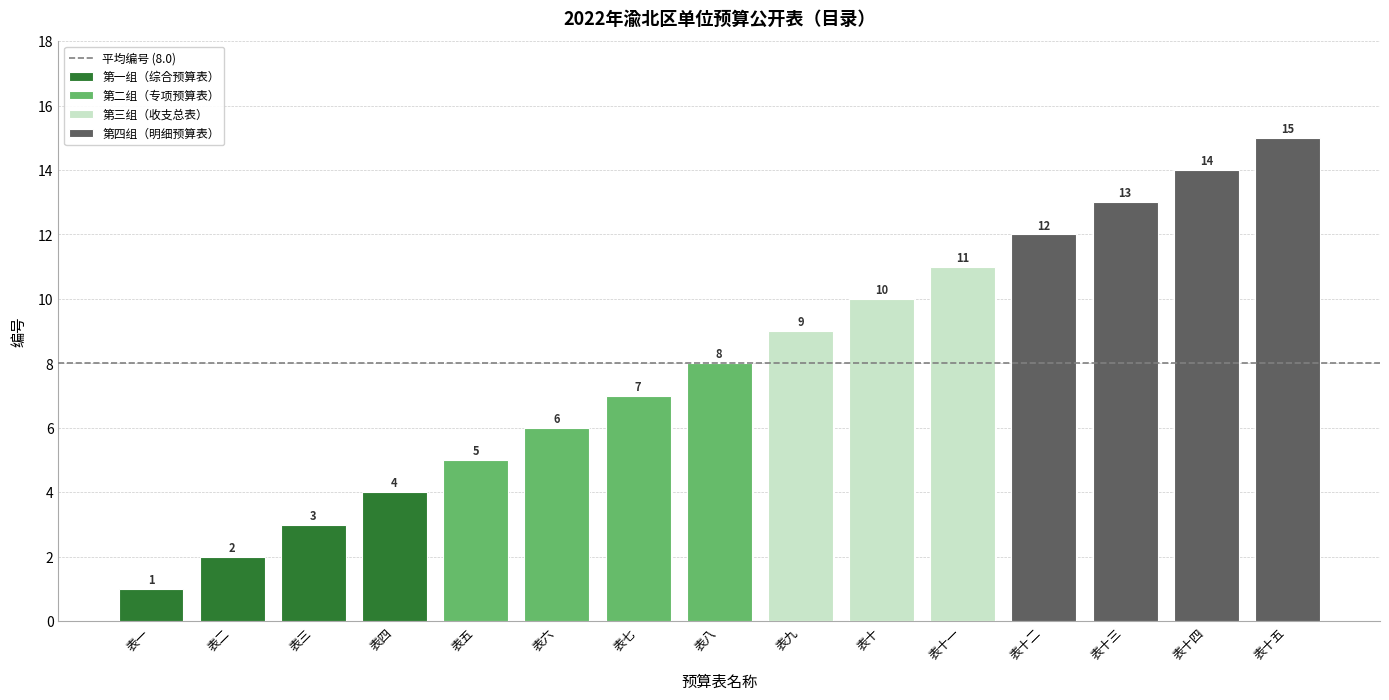

What is the difference between the maximum and second lowest values?

13